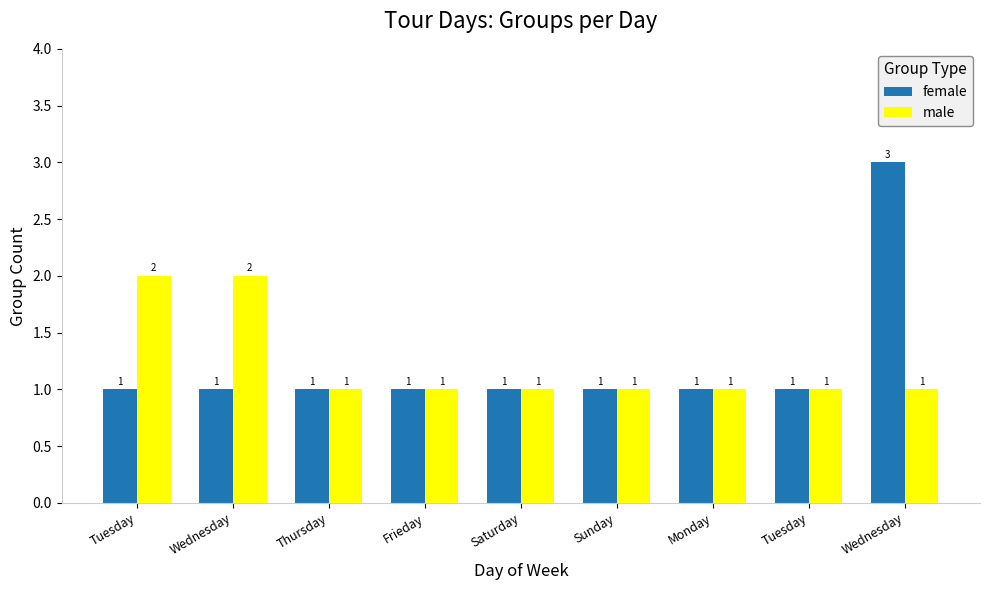

What is the average value of the female series?

1